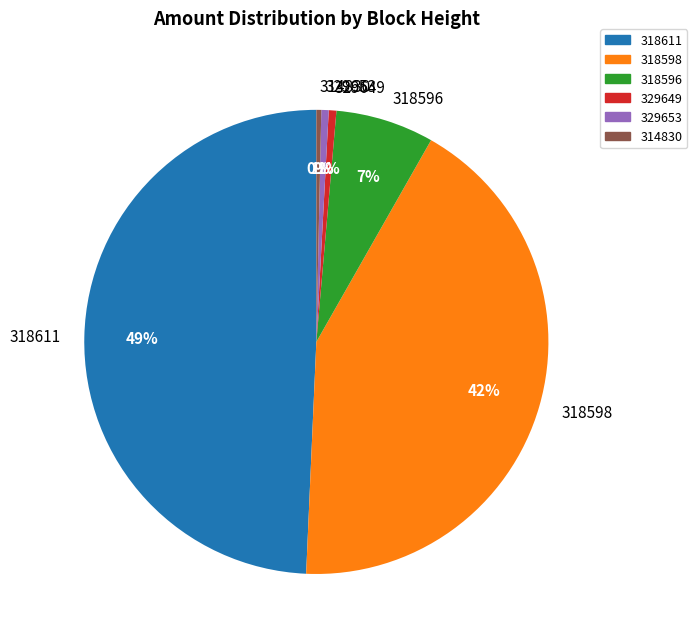

Is it true that 329649 is 7% of the pie?

False